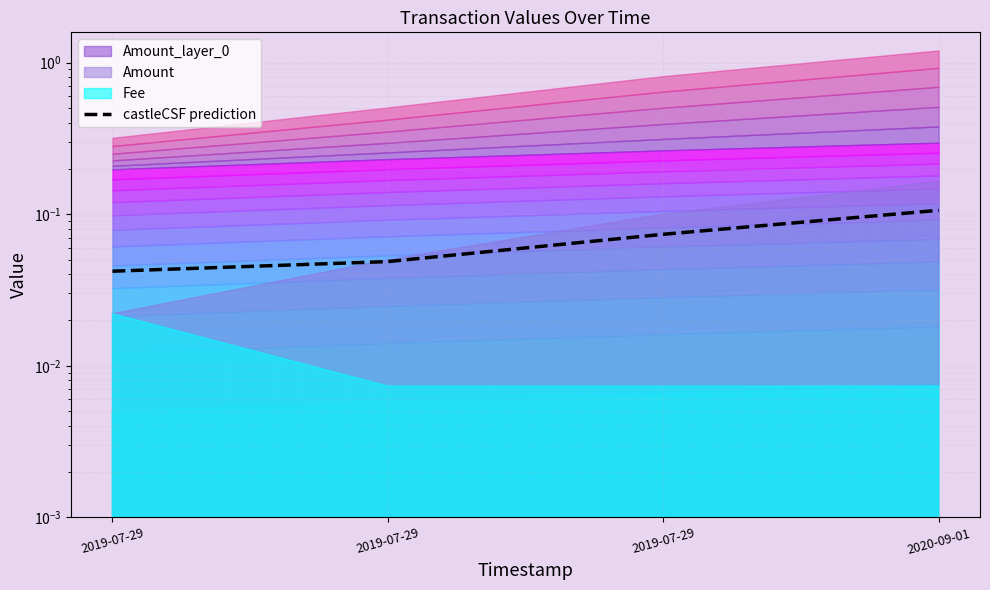

Reading left to right, extract all data points from this chart.

0.0	0.0	0.1	0.1